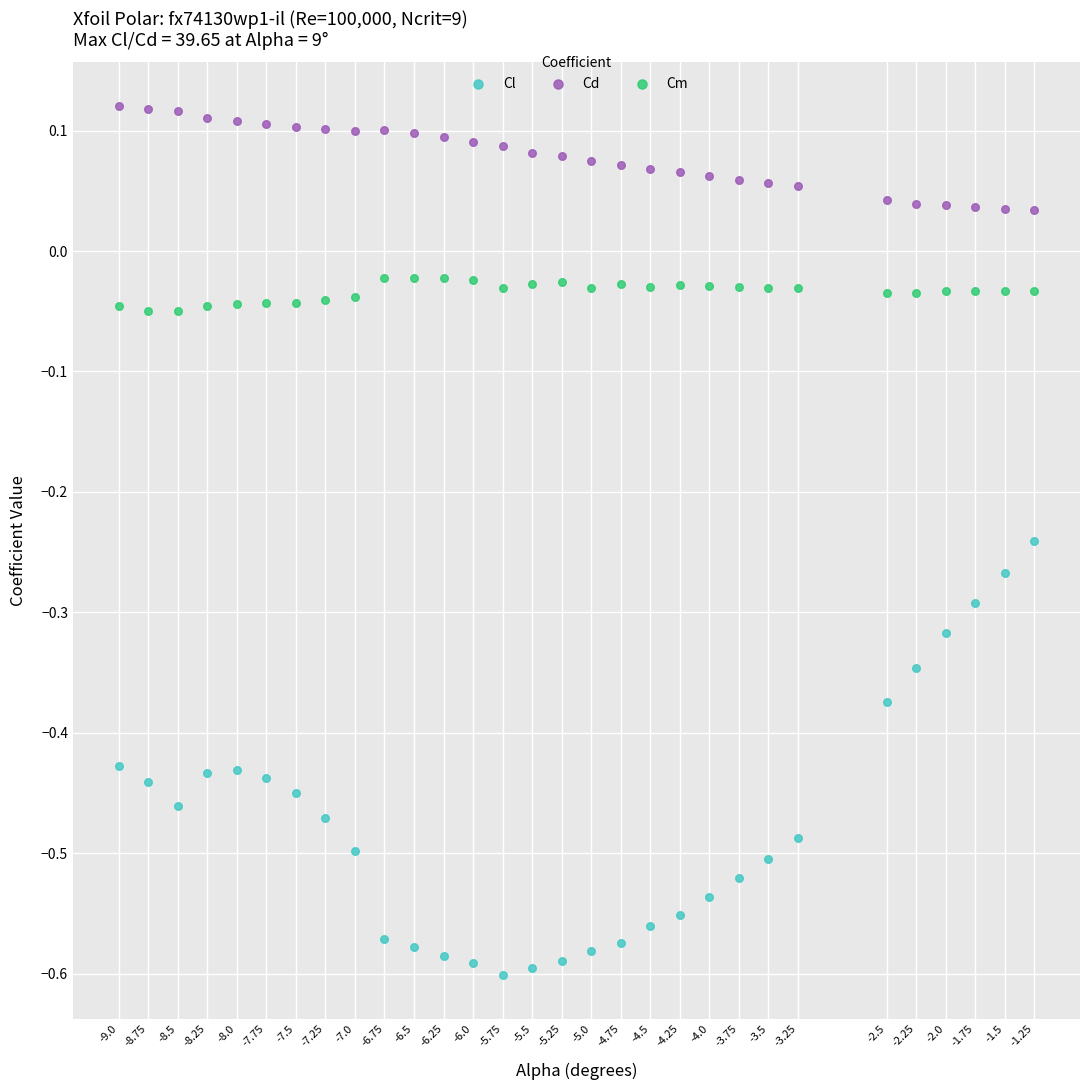

Which series contains the highest Y value?

Cd